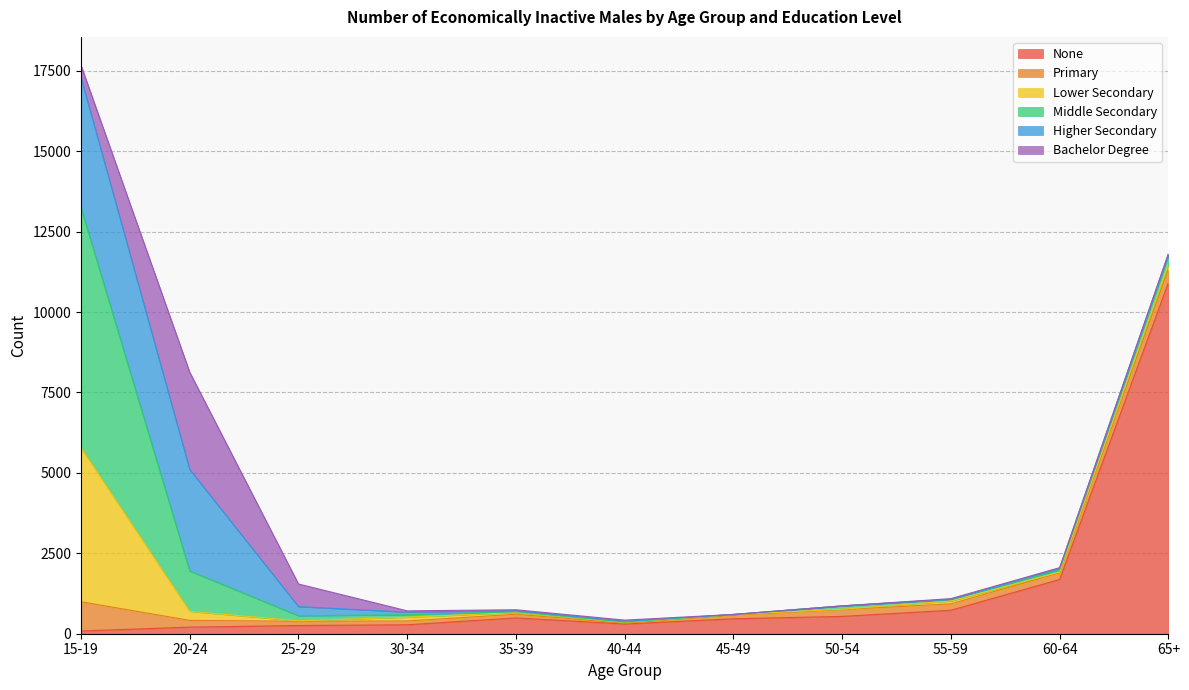

What is the label of the 4th point from the right?

50-54